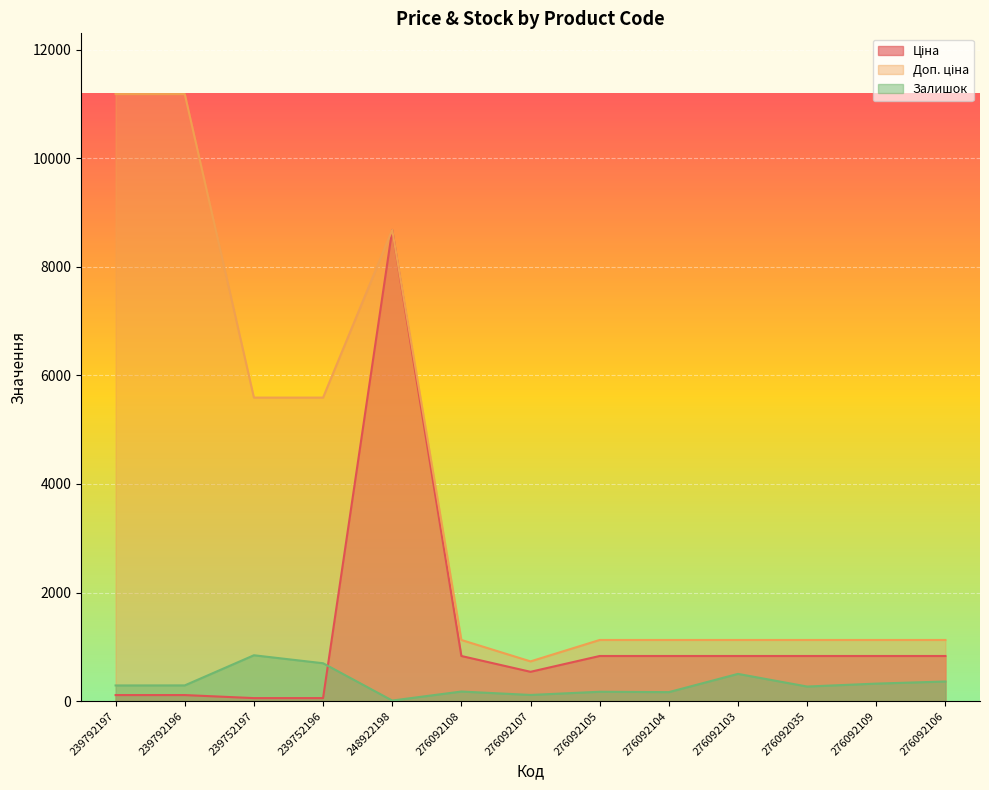

Which has a higher value, 276092107 or 239792197?

276092107